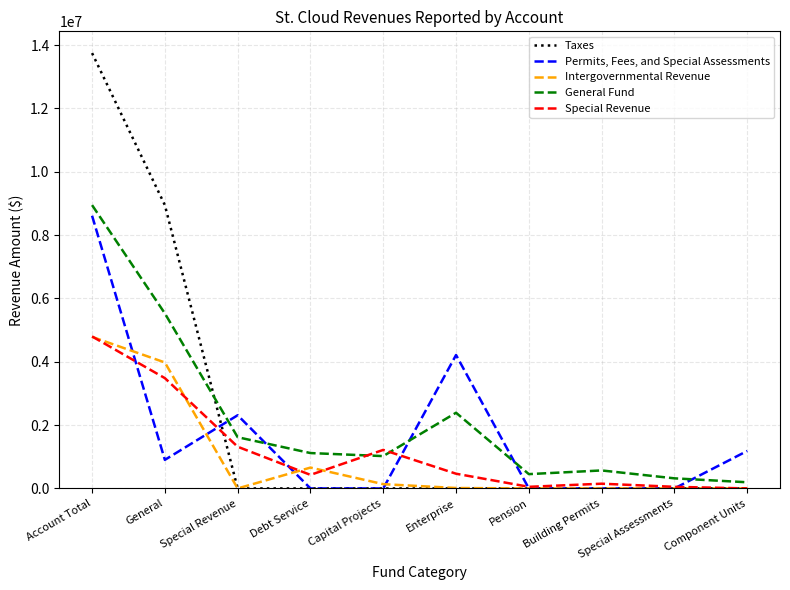

List the series in order of their peak value, highest first.

Taxes, General Fund, Permits, Fees, and Special Assessments, Special Revenue, Intergovernmental Revenue